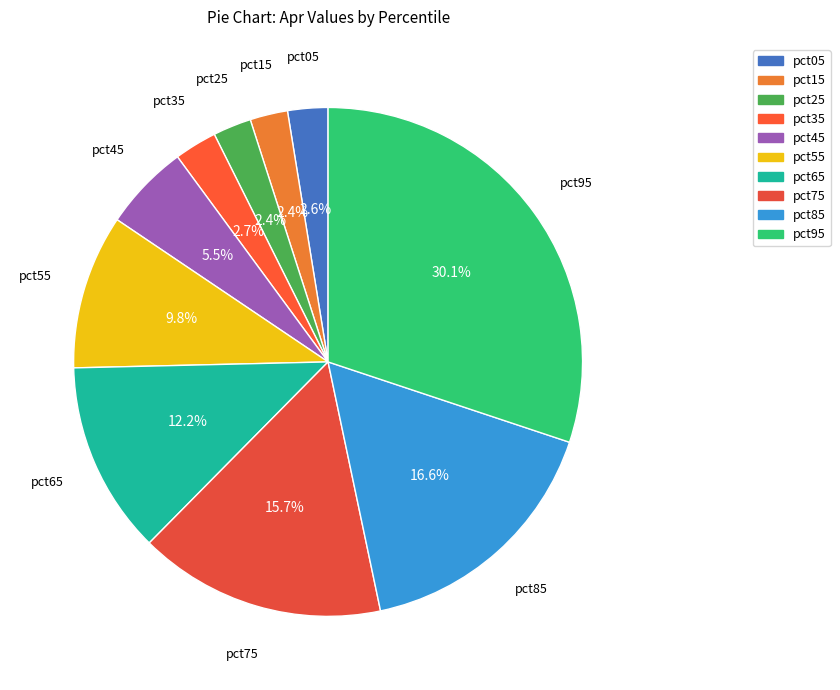

Is the sum of pct45 and pct65 greater than half?

No